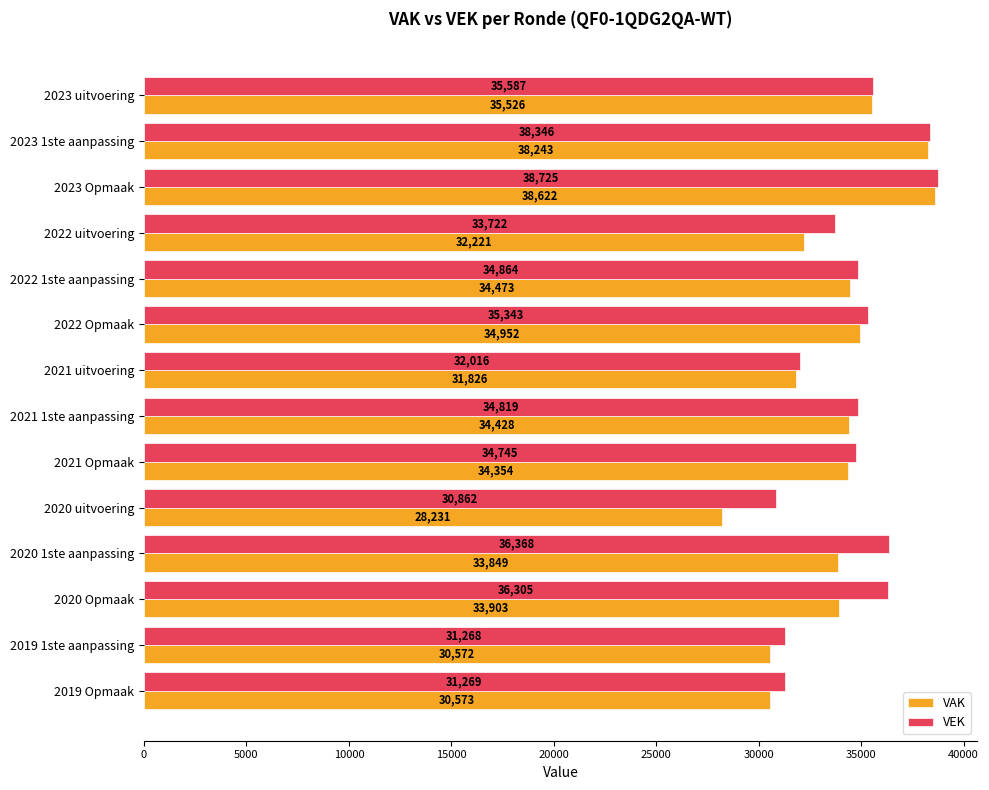

Which series has the largest total across all categories?

VEK